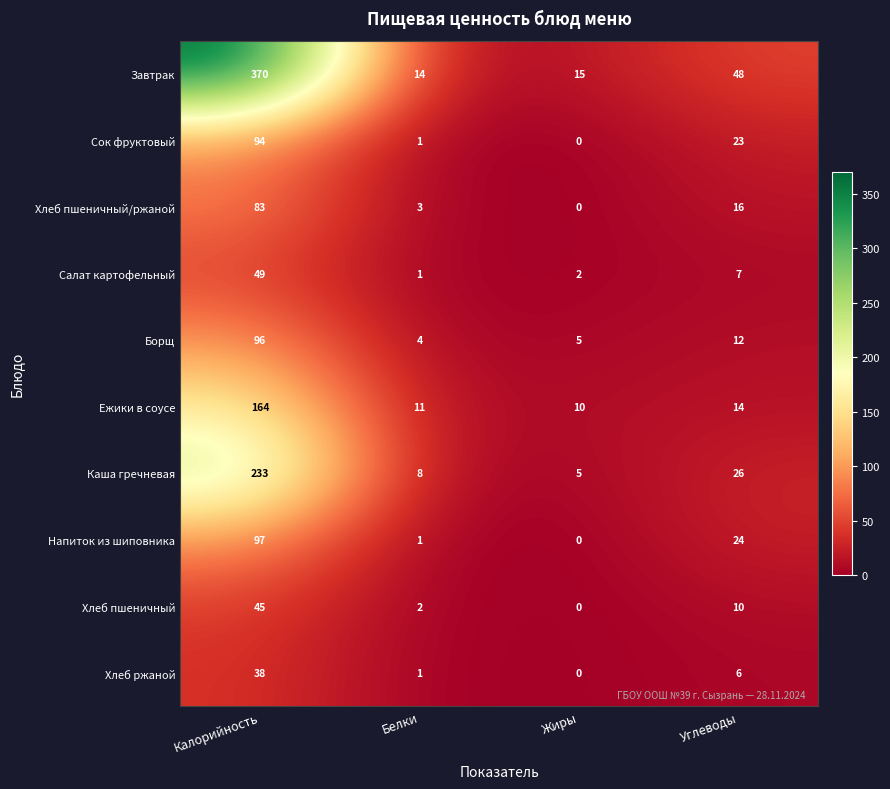

The value of Ежики в соусе at Жиры is 17. True or false?

False